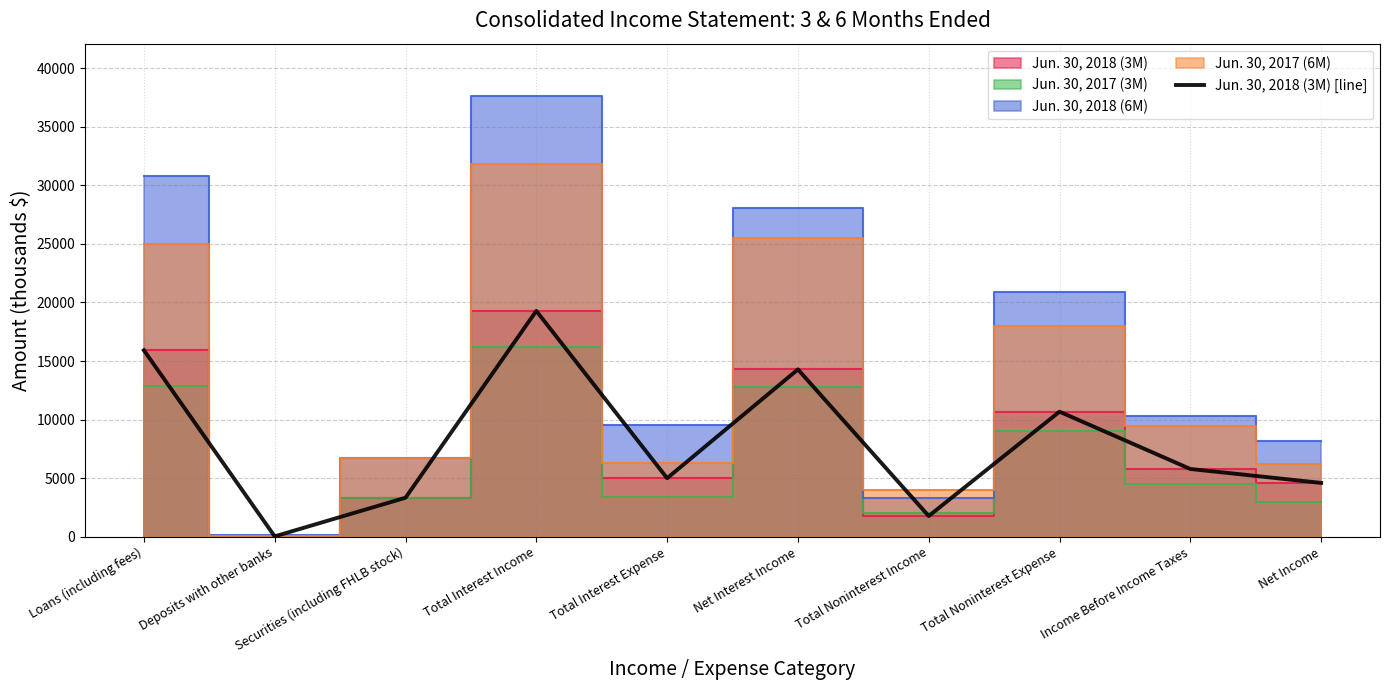

Between Total Interest Expense and Securities (including FHLB stock), which is larger?

Total Interest Expense